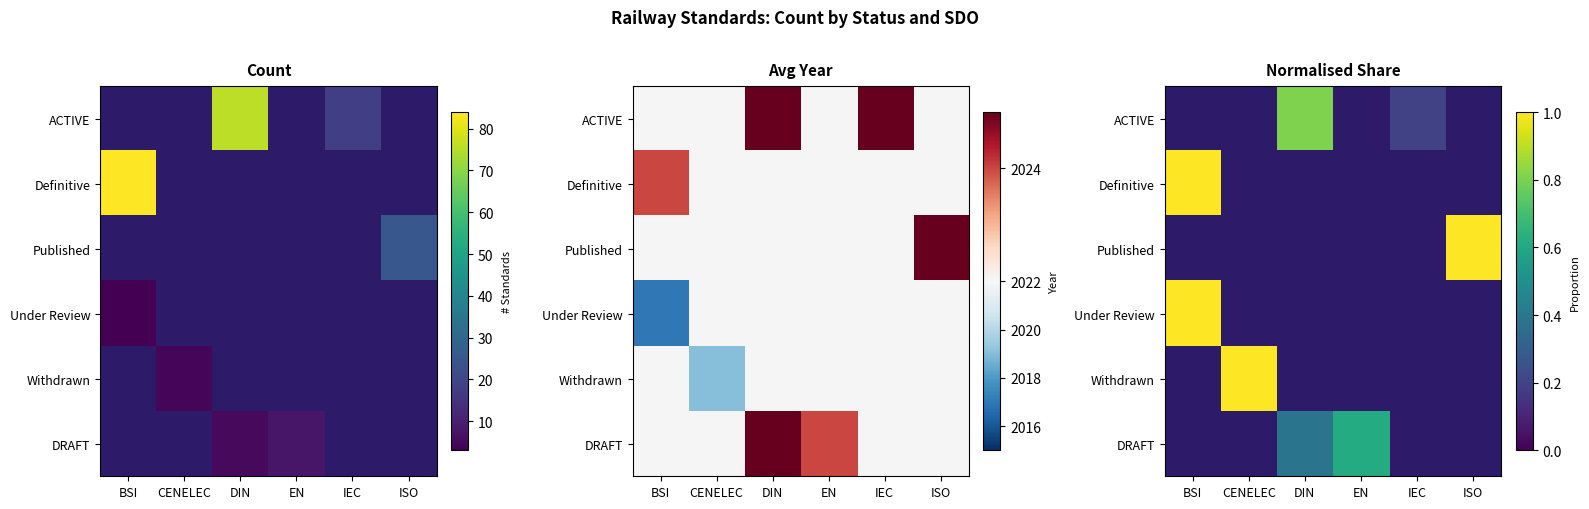

How many distinct data groups are displayed?

6